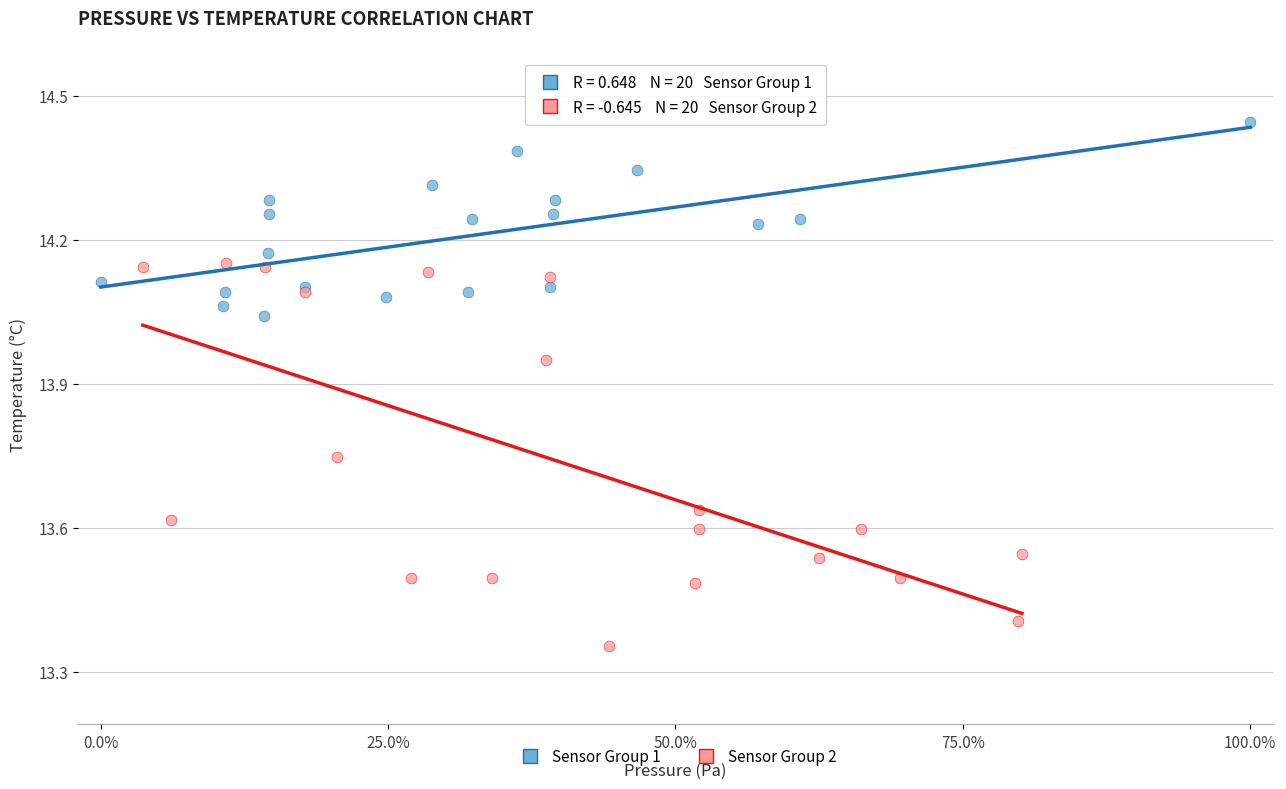

Which series reaches the maximum Y coordinate?

Sensor Group 1